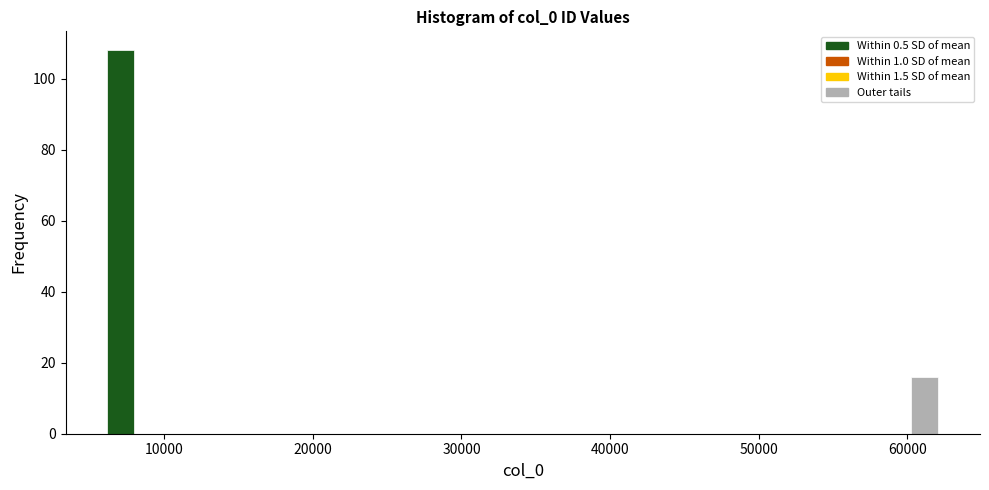

Read against the x-axis, roughly where is the centre of the tallest bar?

7000